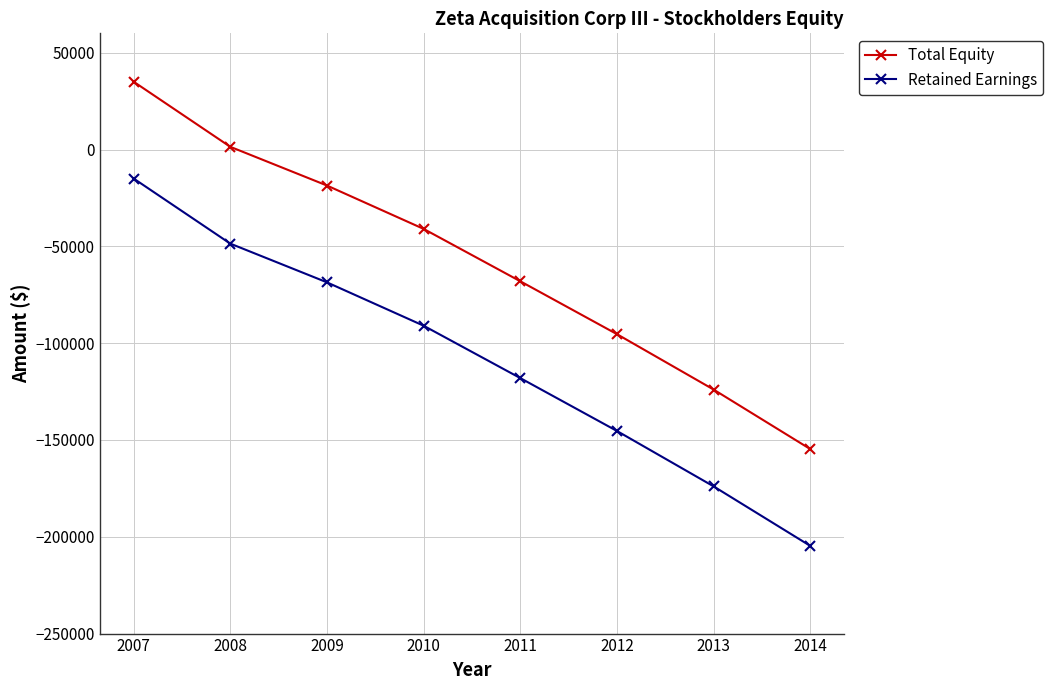

The Retained Earnings series shows -204691 at 2014. True or false?

True